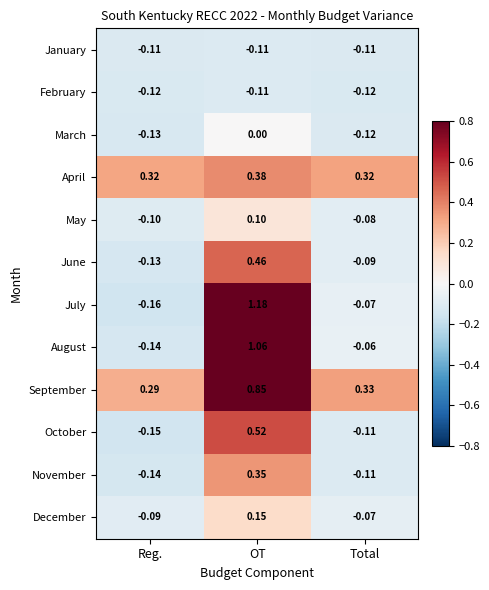

What is the total value across all series at Reg.?

-0.7